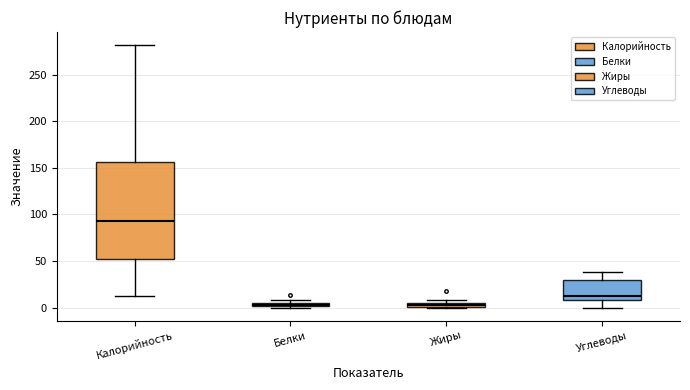

Where is the lower edge of the box for Жиры on the y-axis? The values are not printed on the chart, so give them approximately, as read against the axis.

0